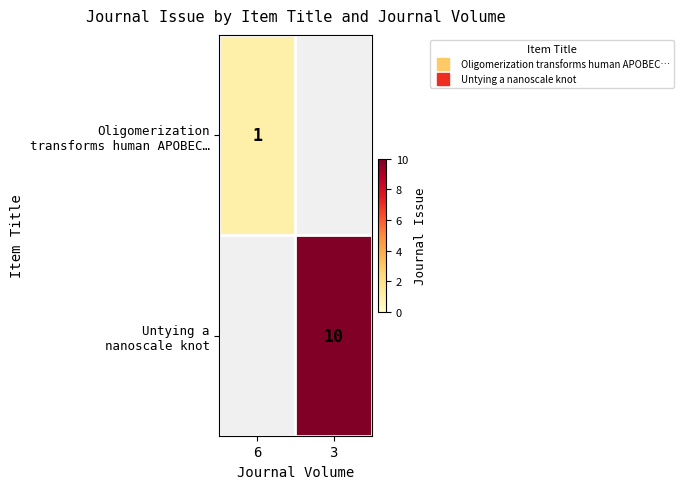

Which label corresponds to the smallest value in the chart?

6